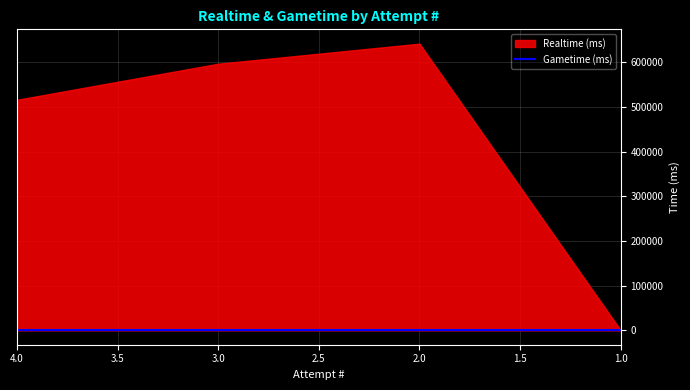

Is the value of Realtime (ms) at 1 greater than the value of Gametime (ms) at 3?

No